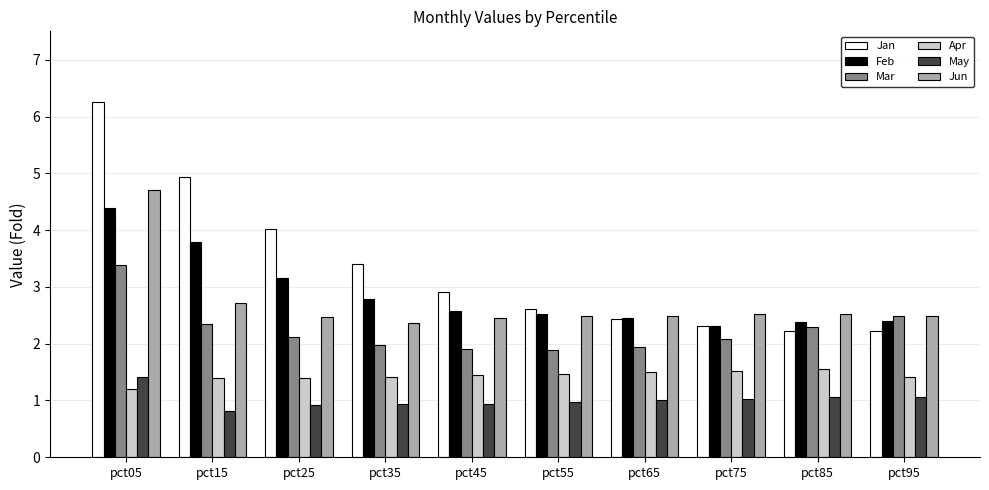

Rank the series at pct35 from highest to lowest value.

Jan, Feb, Jun, Mar, Apr, May